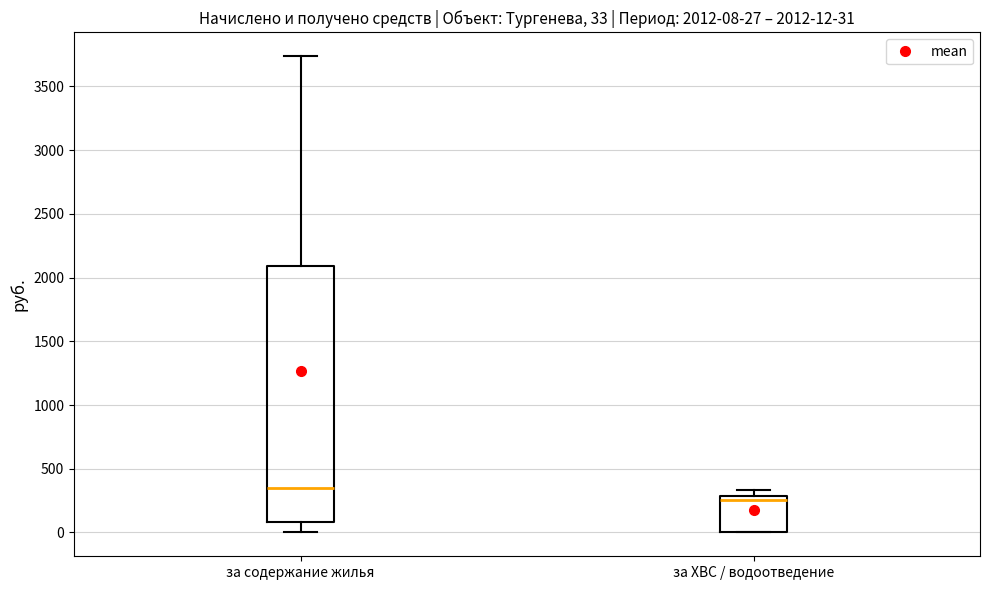

Which box's median line is the lowest?

за ХВС / водоотведение